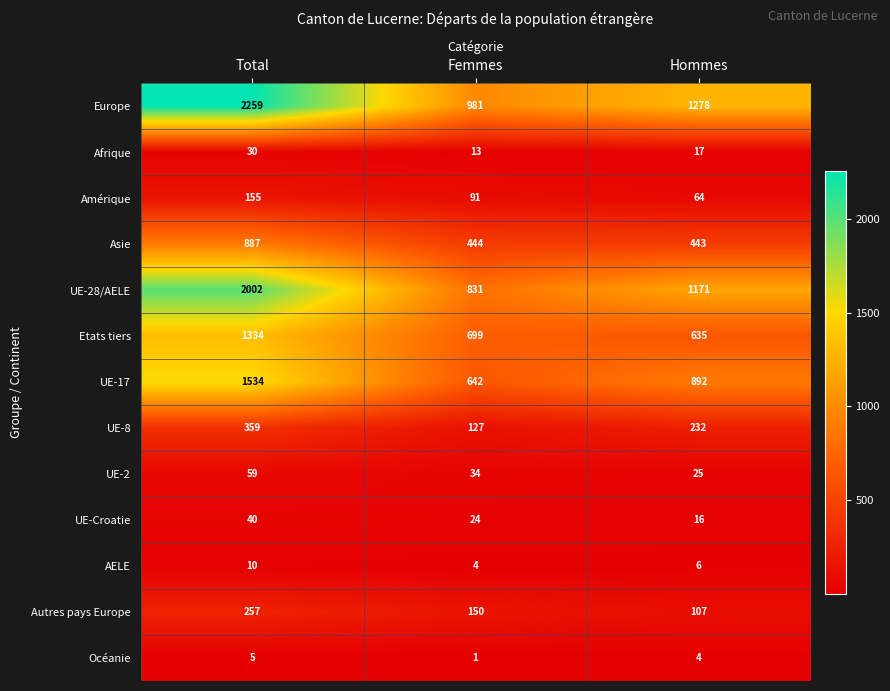

Which series has the widest spread of values?

Europe